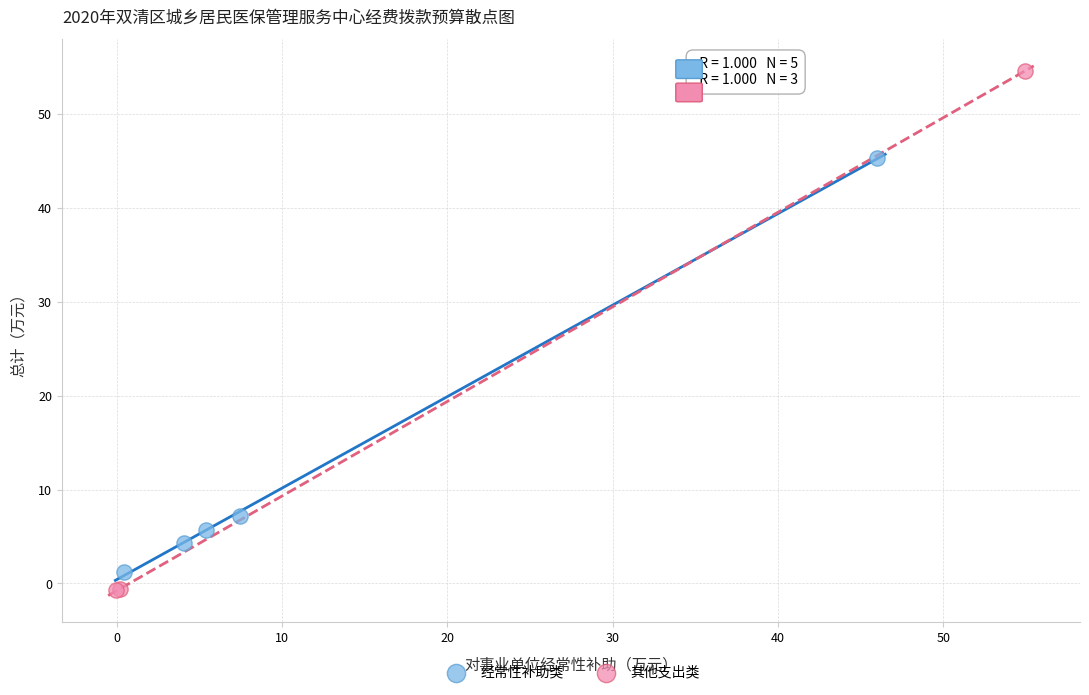

What are all the series names shown in the legend?

经常性补助类, 其他支出类